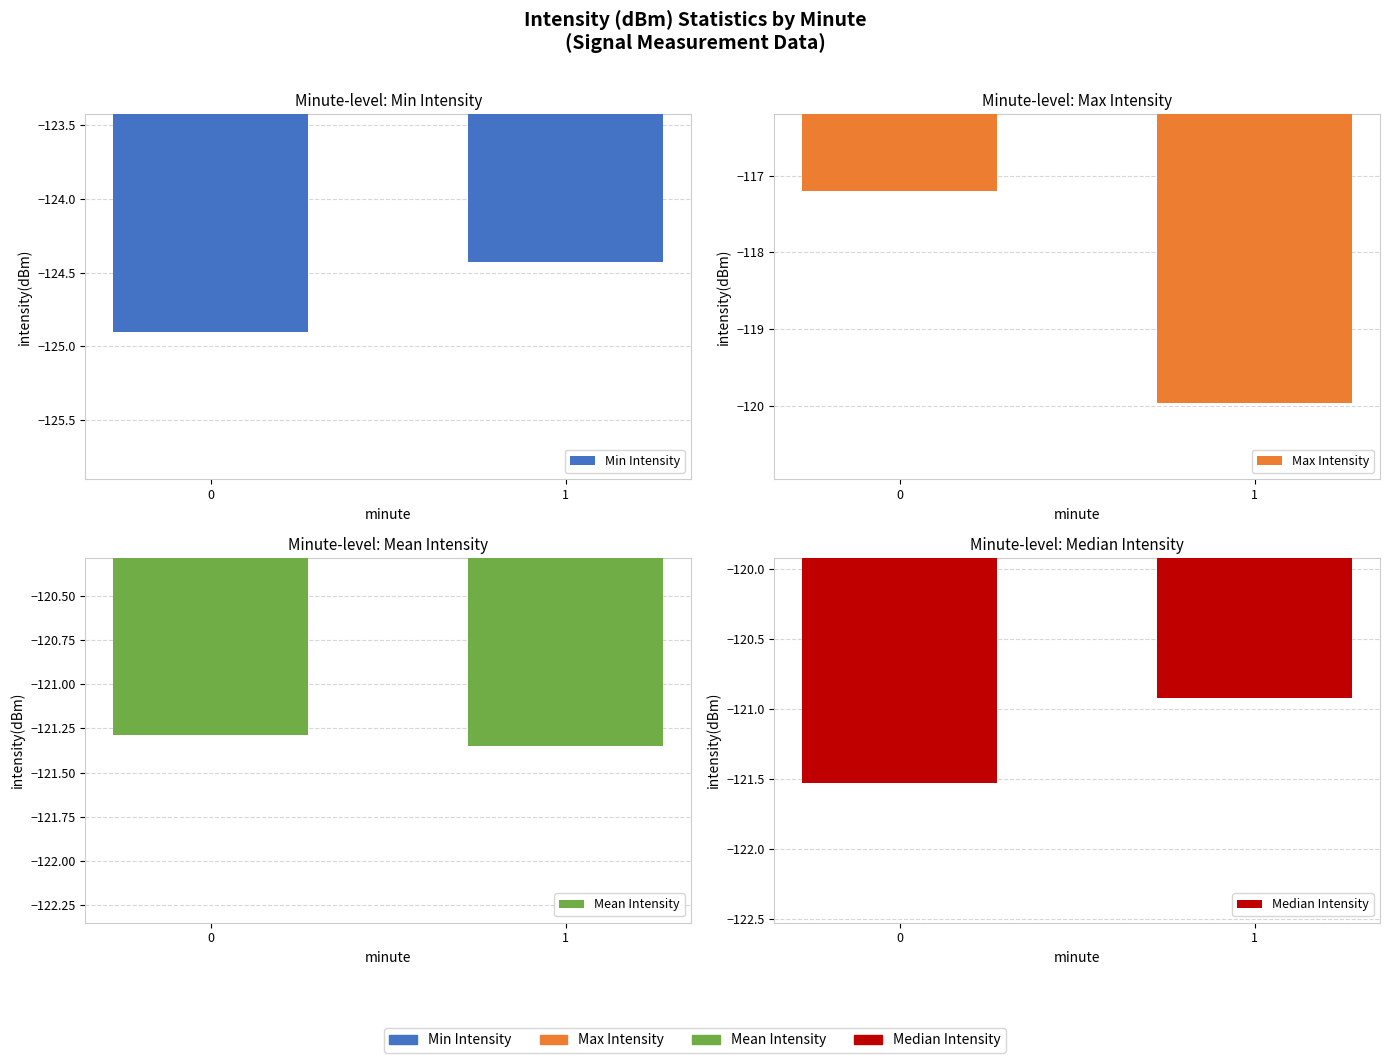

What are all the series names shown in the legend?

Min Intensity, Max Intensity, Mean Intensity, Median Intensity